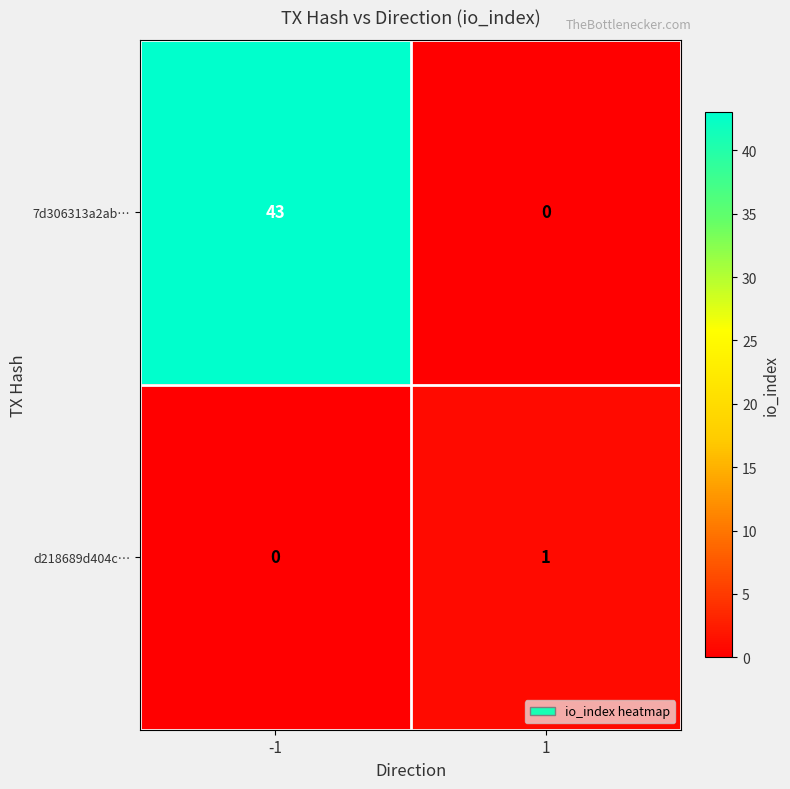

Which series has the largest total across all categories?

7d306313a2ab…